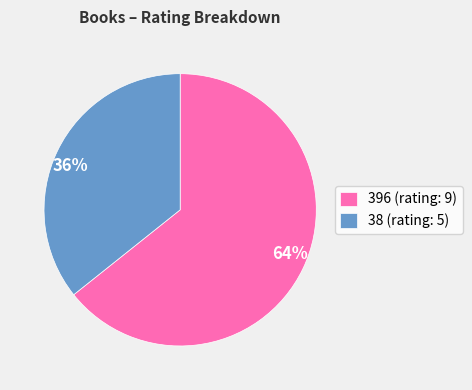

What is the ratio of the value at 396 to the value at 38?

1.8